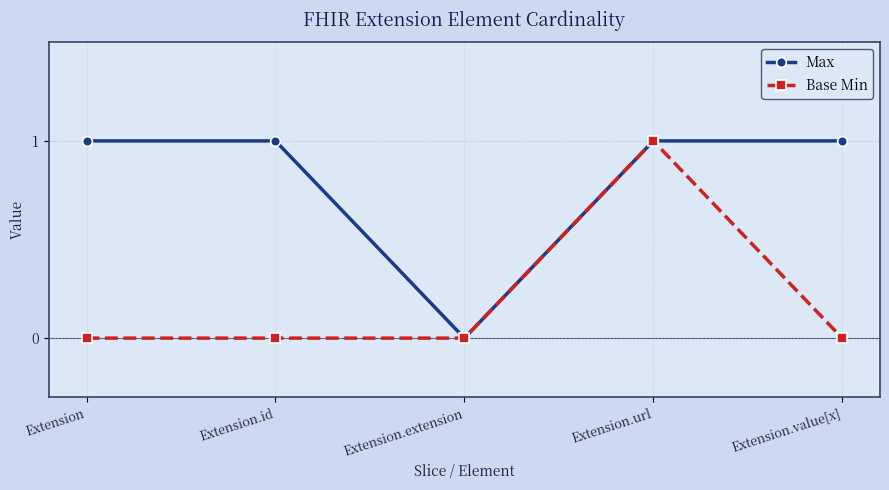

At which label does Max reach its minimum?

Extension.extension